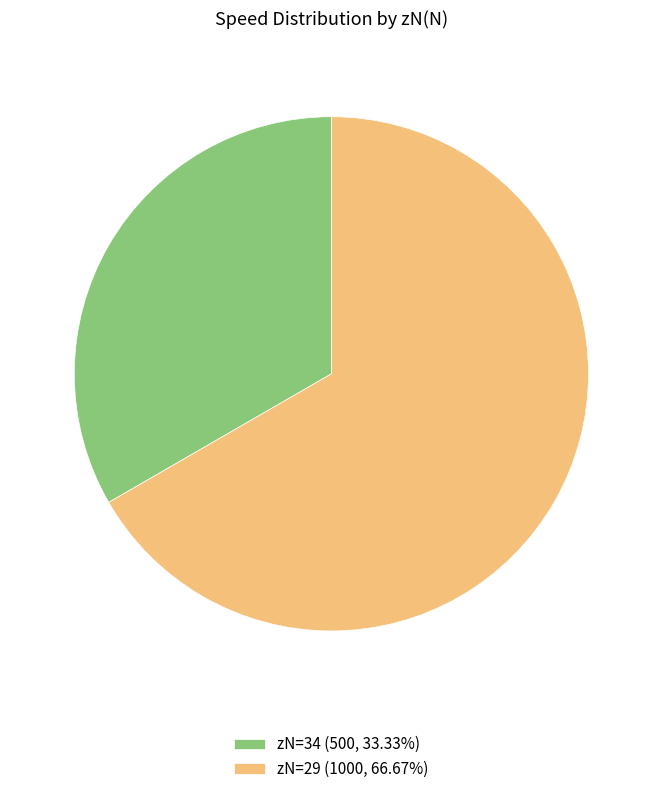

Does zN=34 (500, 33.33%) represent more than half of the total?

No